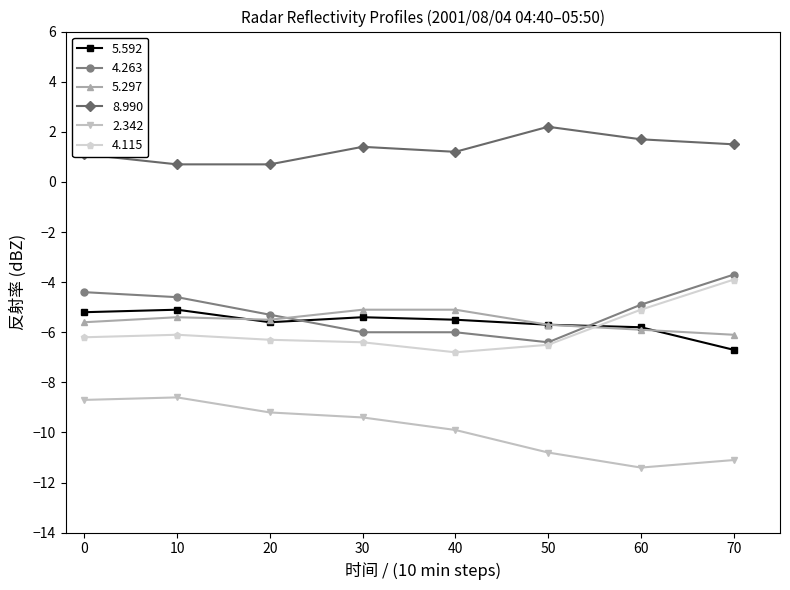

What is the maximum value for 4.115?

-3.9